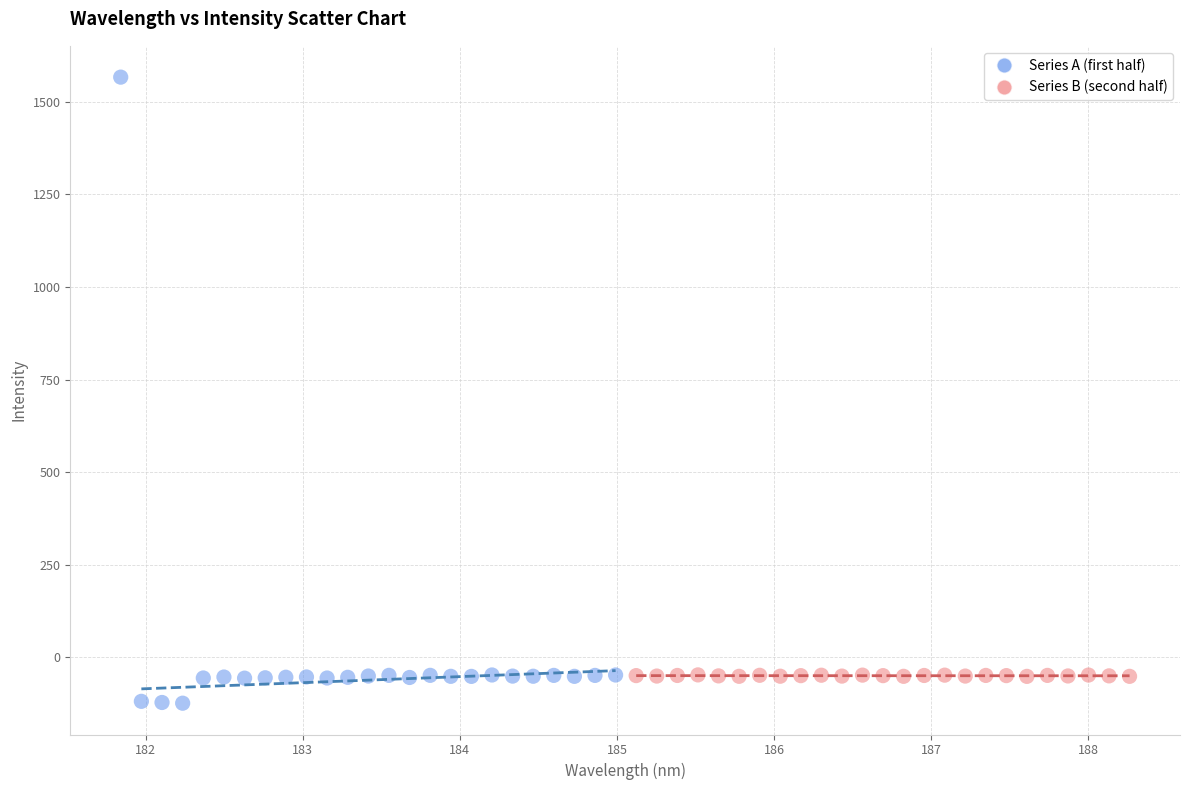

Which series reaches the maximum Y coordinate?

Series A (first half)